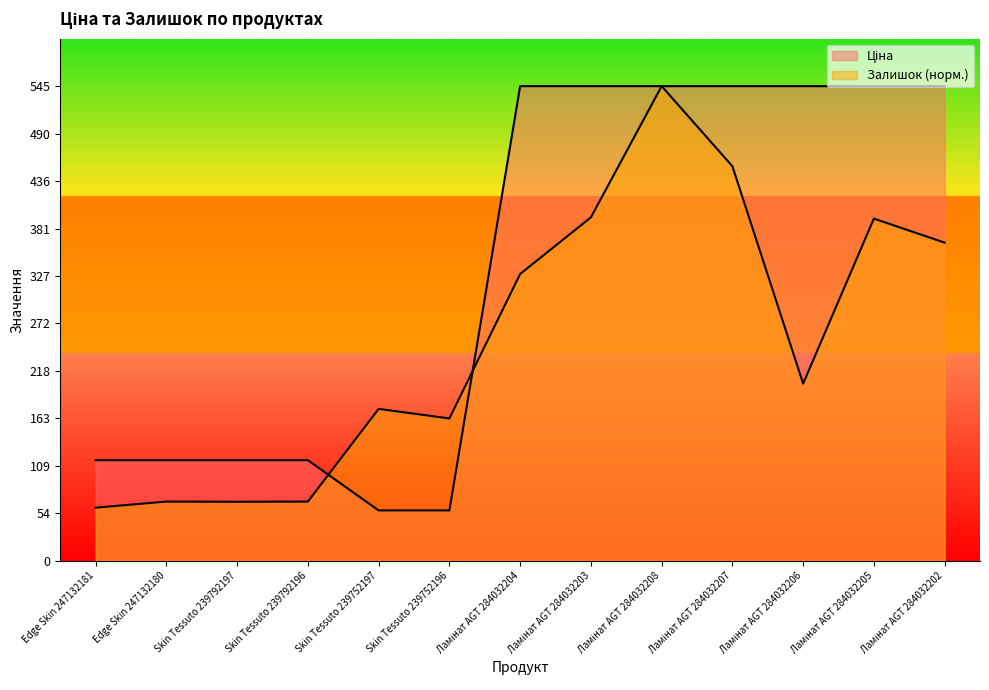

At which label does Ціна first exceed 544?

Ламінат AGT 284032204